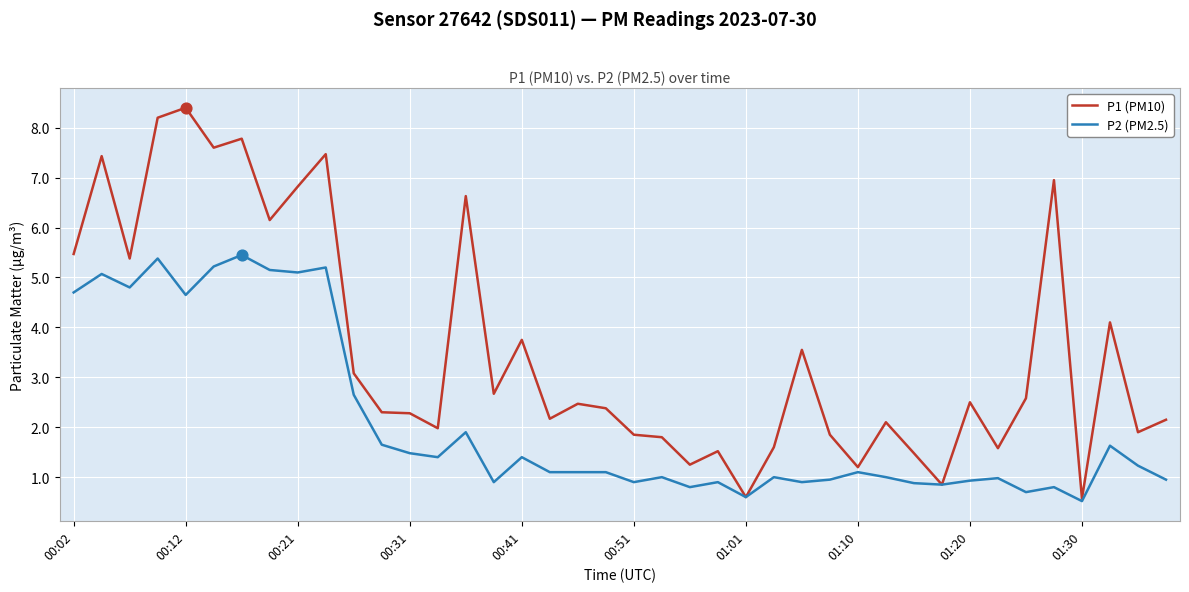

Which series has the largest total across all categories?

P1 (PM10)